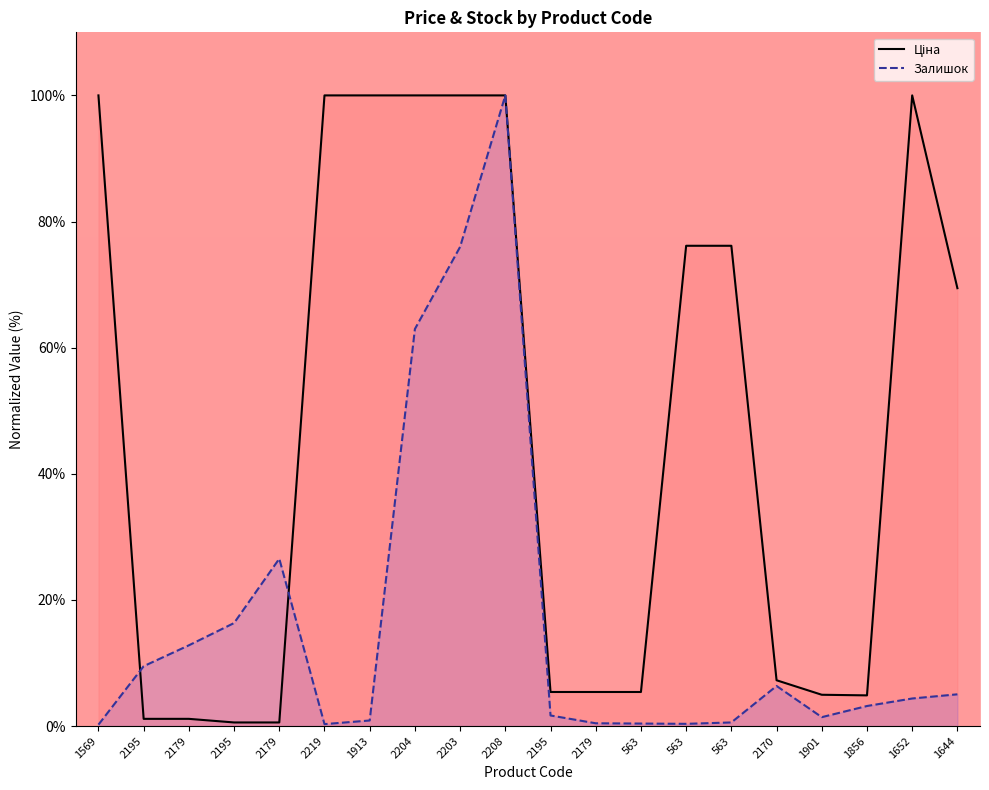

Is the value of Залишок at 2179 greater than the value of Ціна at 2219?

No